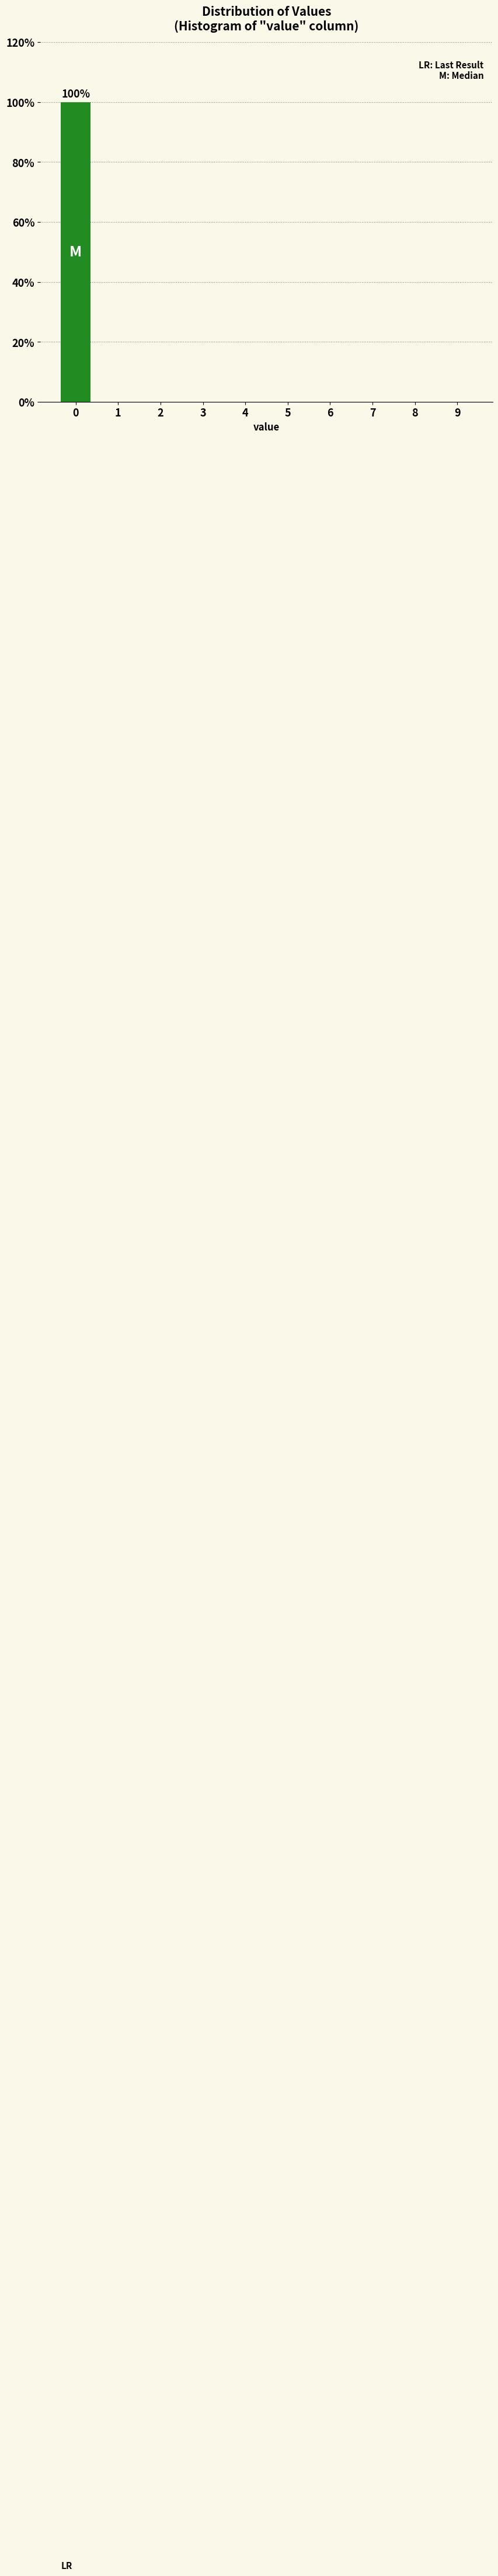

Reading left to right, list all the values displayed in this chart.

0=100	1=0	2=0	3=0	4=0	5=0	6=0	7=0	8=0	9=0